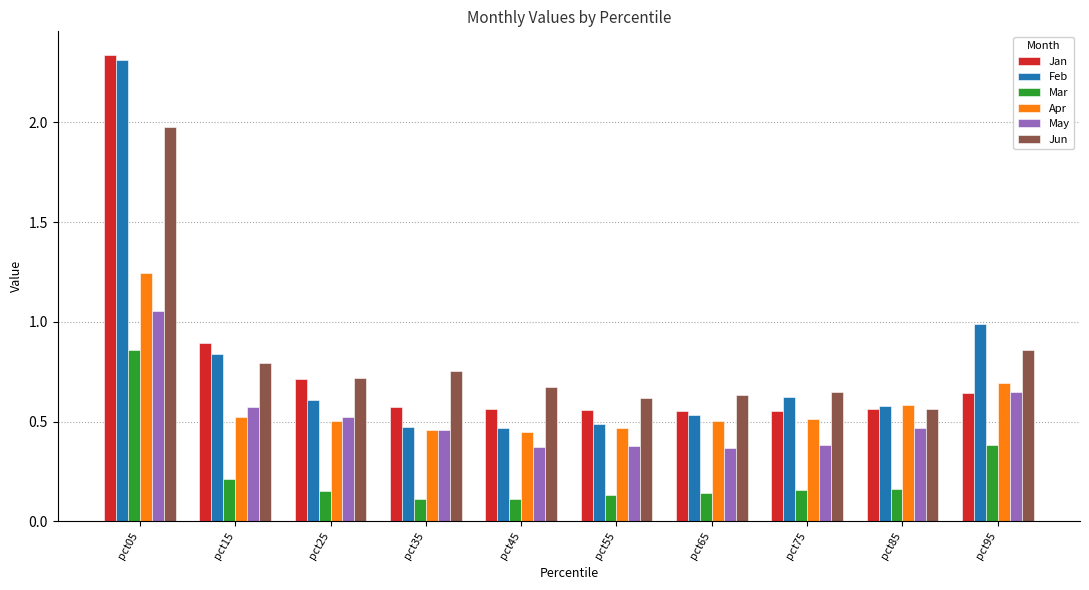

What are all the series names shown in the legend?

Jan, Feb, Mar, Apr, May, Jun